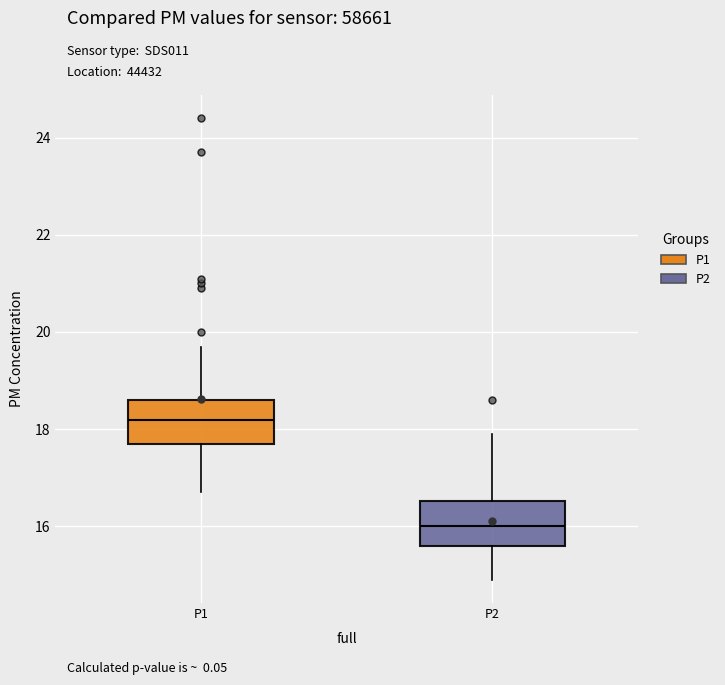

Reading left to right, read every box against the y-axis: the position of its median line, the range the box covers, and the ends of its whiskers. The values are not printed on the chart, so give them approximately, as read against the axis.

P1: median 18.2, box 17.8 to 18.6, whiskers 16.8 to 19.8
P2: median 16.0, box 15.6 to 16.6, whiskers 15.0 to 18.0